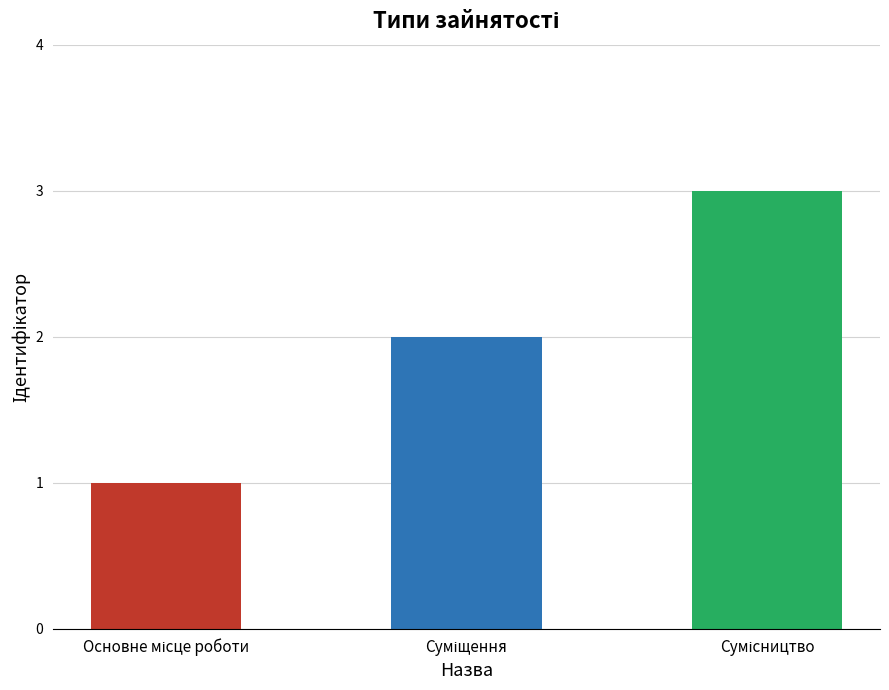

What is the maximum value shown in the chart?

3